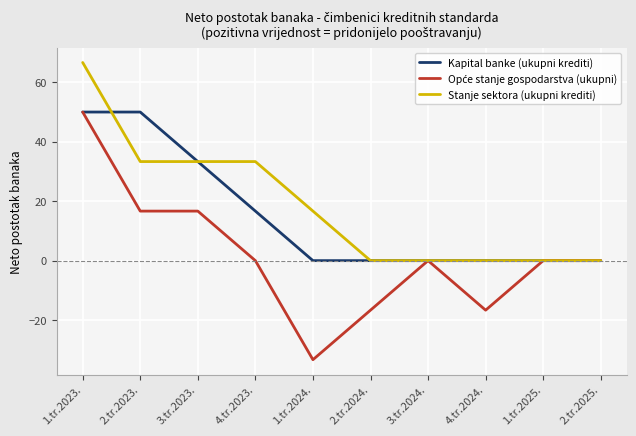

True or false: Kapital banke (ukupni krediti) has a value of -17.2 at 4.tr.2024..

False